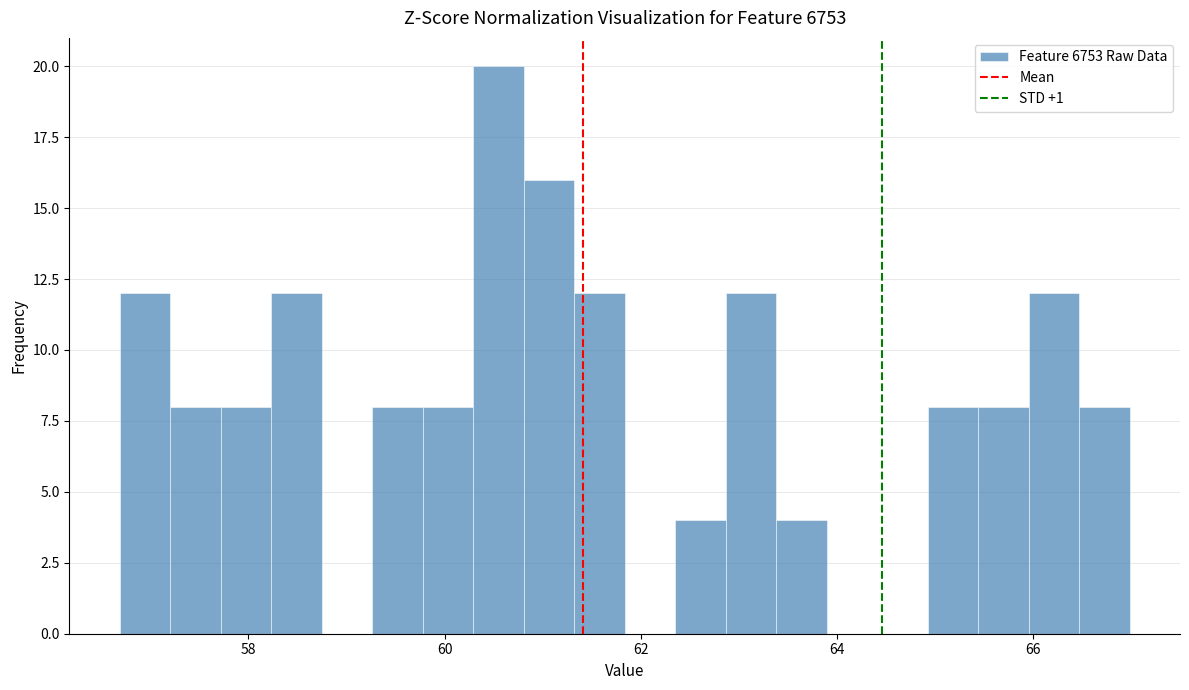

Read against the x-axis, roughly where is the centre of the tallest bar?

60.6